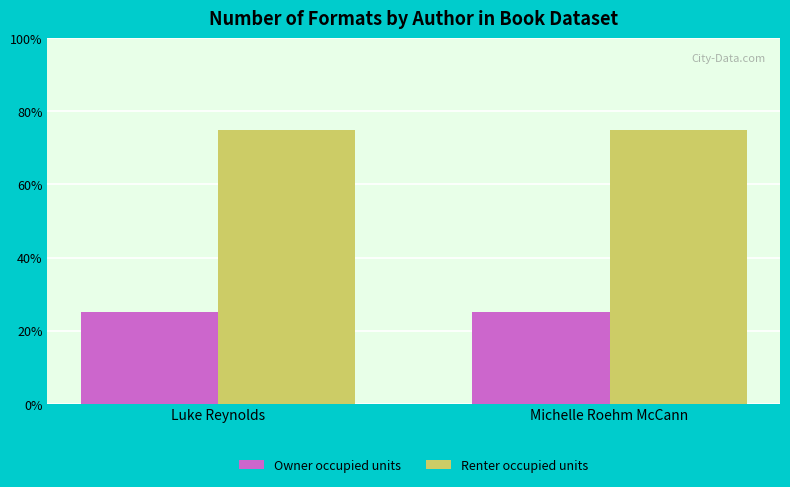

Reading left to right, what are all the values shown in this chart?

Owner occupied units: Luke Reynolds=25	Michelle Roehm McCann=25
Renter occupied units: Luke Reynolds=75	Michelle Roehm McCann=75